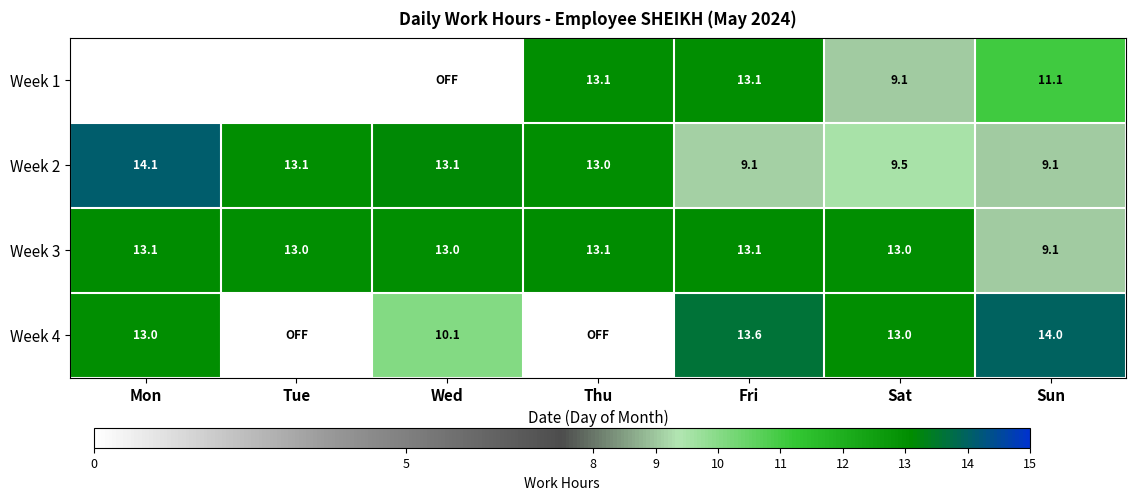

True or false: Week 3 has a value of 9.1 at Sun.

True